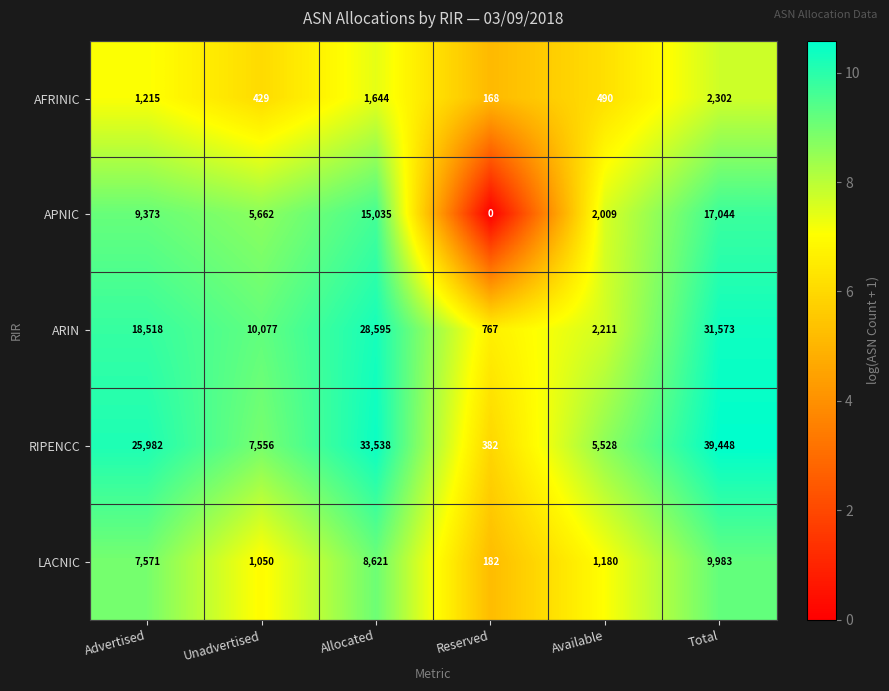

What is the difference between the LACNIC values at Reserved and Available?

998